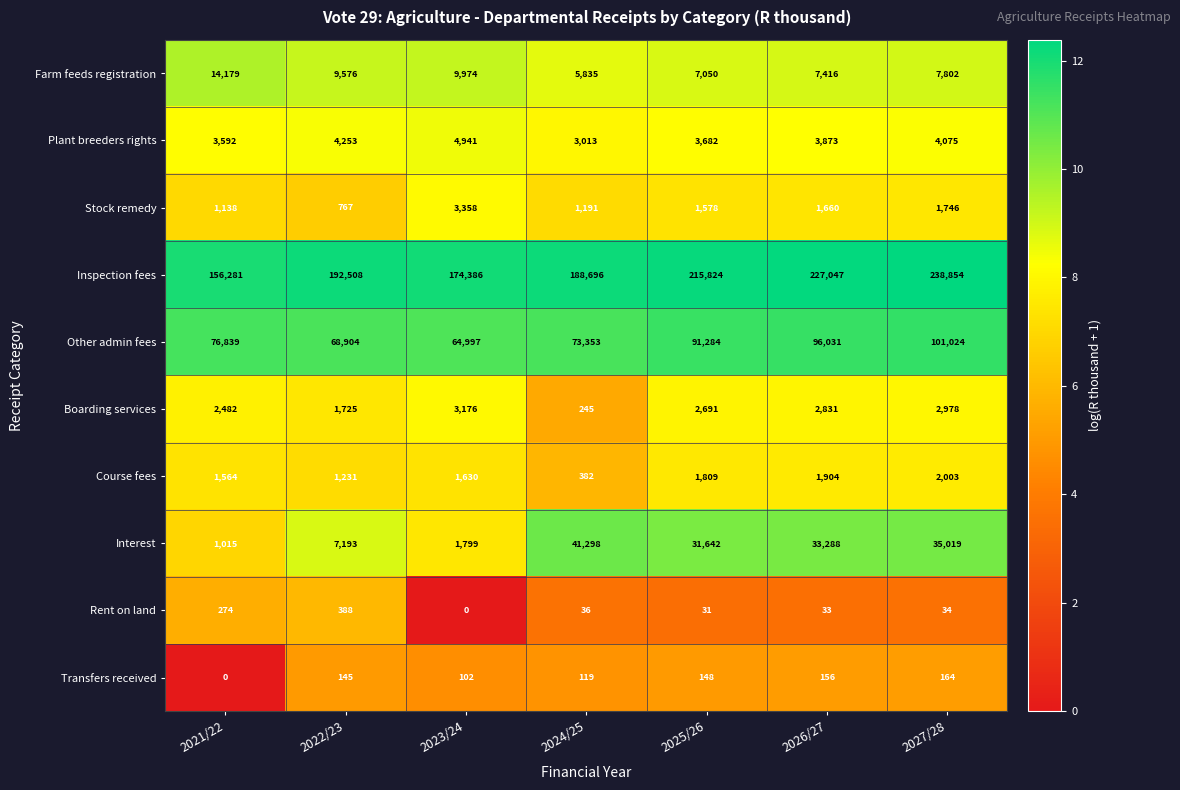

Which series has the largest total across all categories?

Inspection fees